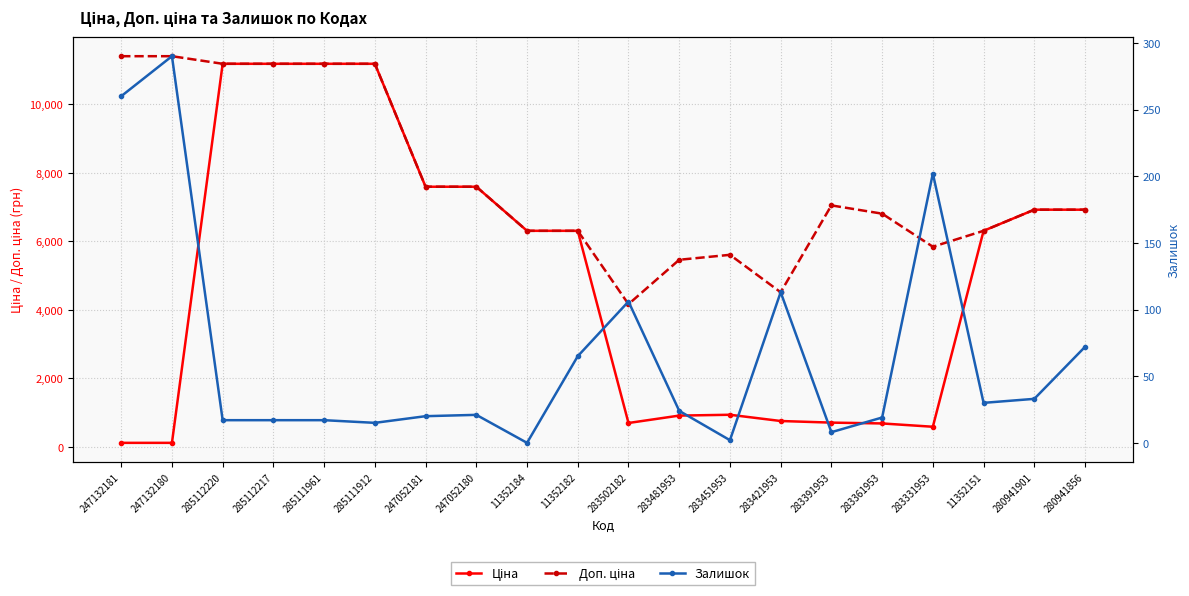

The Залишок series shows 2.6 at 283451953. True or false?

False